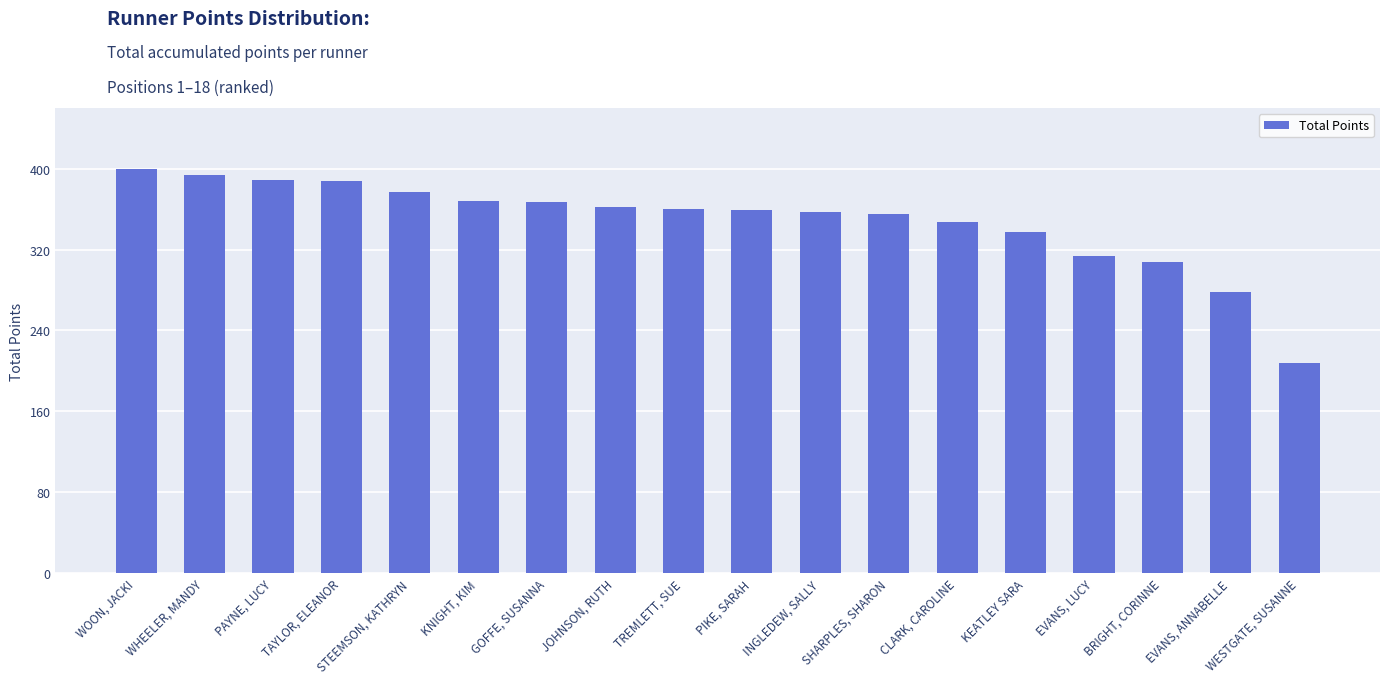

At which label is the value closest to 304?

BRIGHT, CORINNE